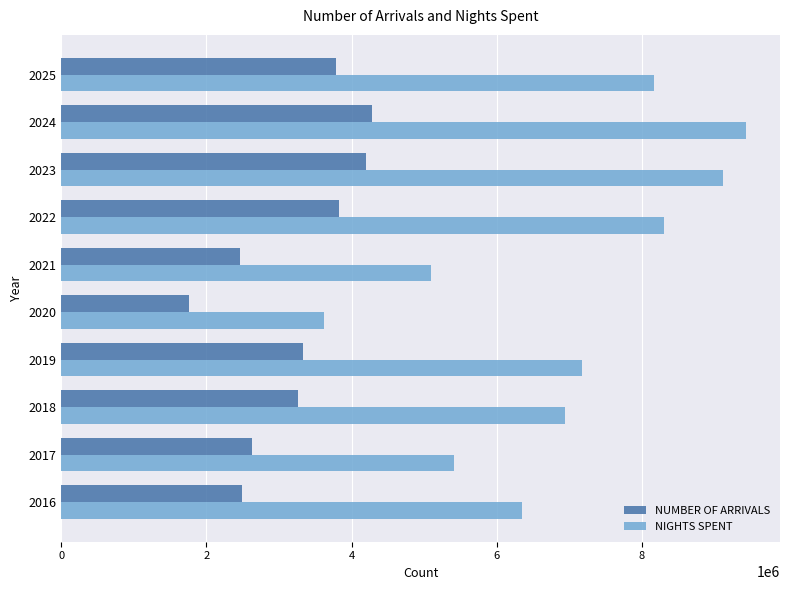

What is the difference between the highest and lowest values at 2020?

1859179